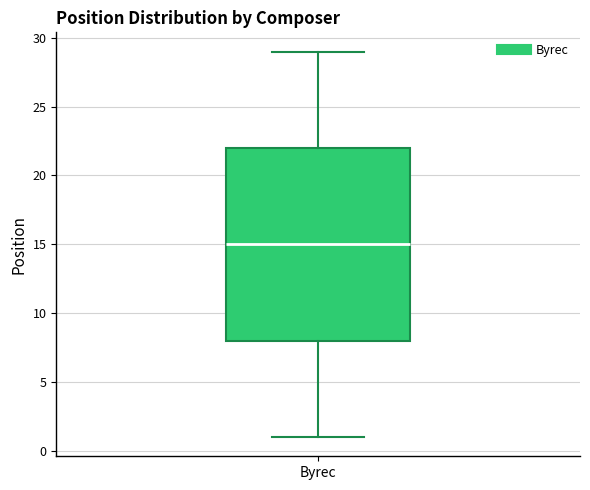

Transcribe this box plot: give where the median line is, the range the box spans, and where the two whiskers end, as read against the y-axis. The values are not printed on the chart, so give them approximately, as read against the axis.

median 15, box 8 to 22, whiskers 1 to 29